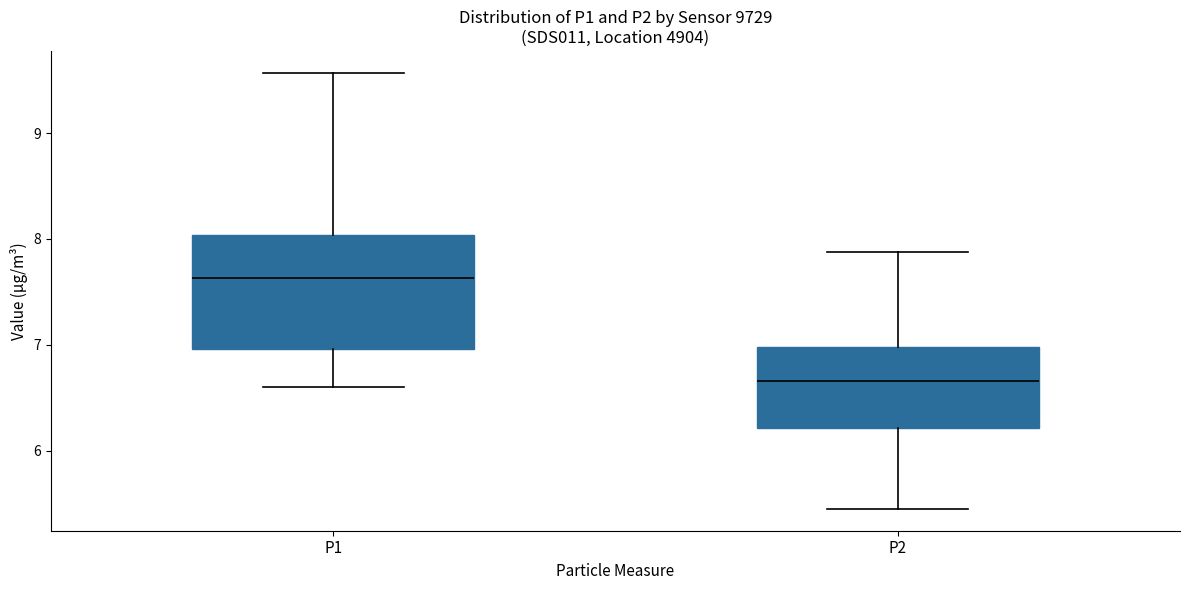

Which box is the tallest, from its lower edge to its upper edge?

P1